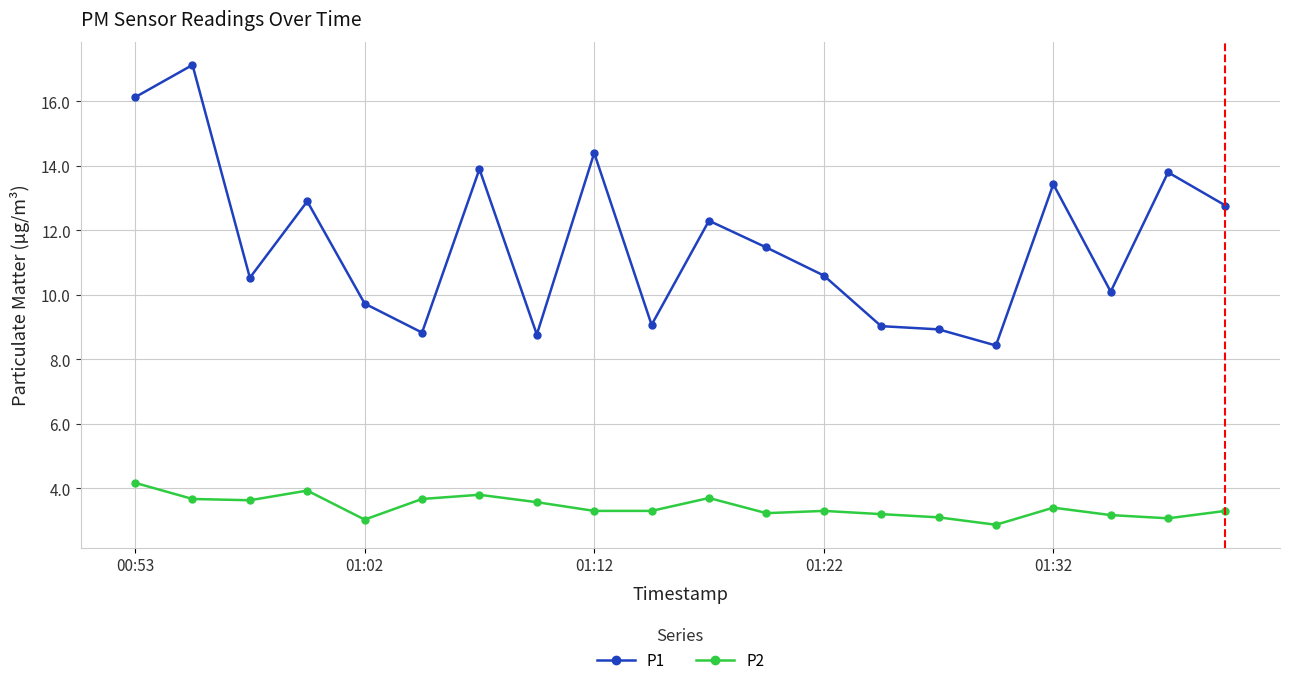

At how many categories does at least one series exceed 14?

3